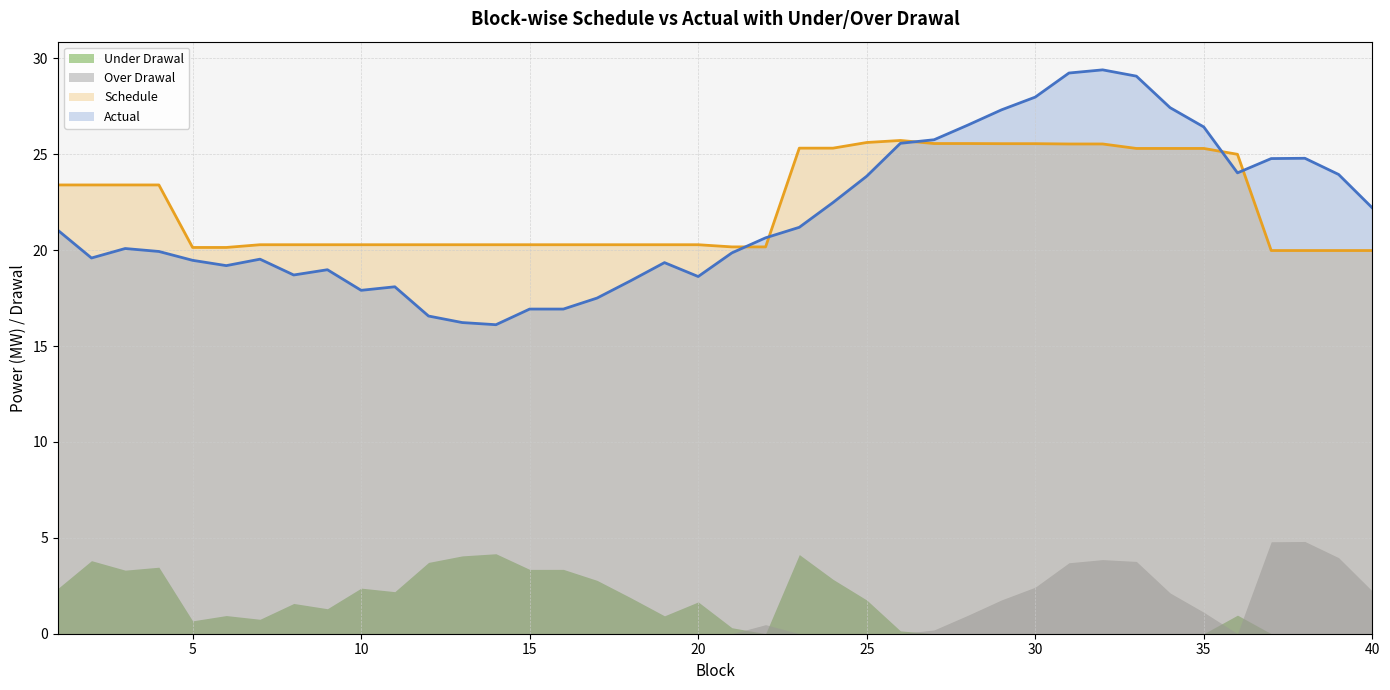

How many intersections are there between Schedule and Actual?

5